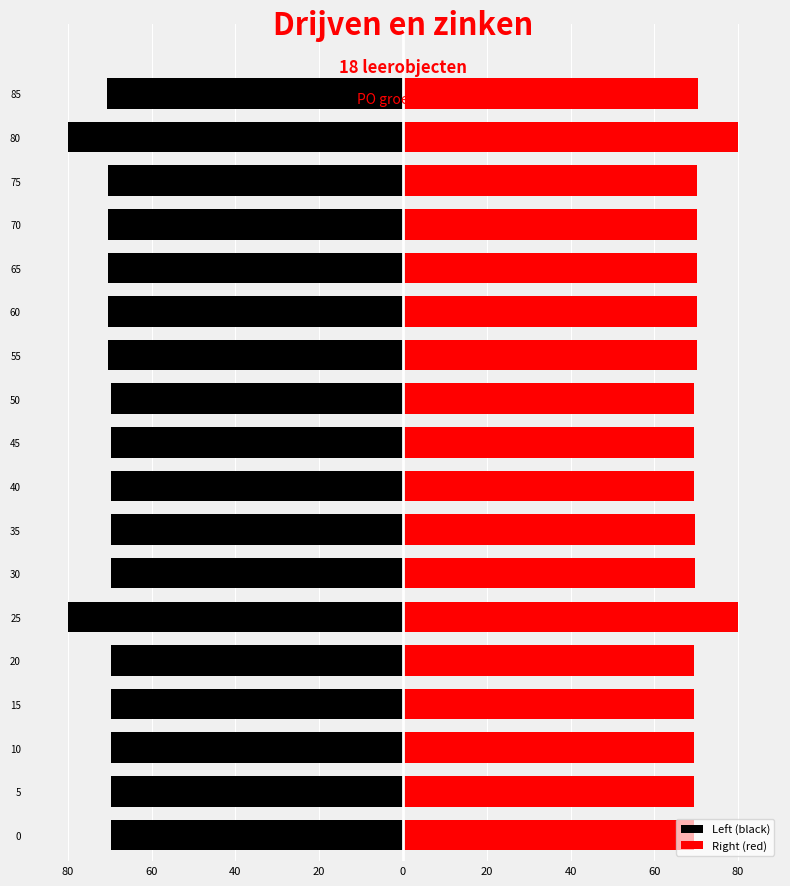

What is the minimum value for Right (red)?

69.6